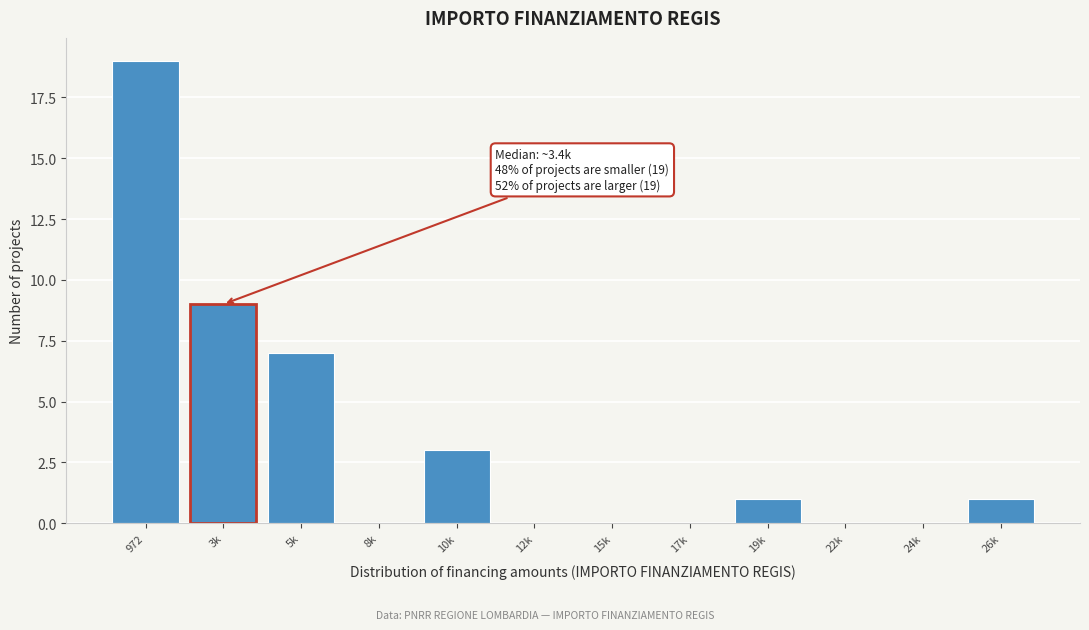

Reading right to left, list all the values displayed in this chart.

26k=1	24k=0	22k=0	19k=1	17k=0	15k=0	12k=0	10k=3	8k=0	5k=7	3k=9	972=19